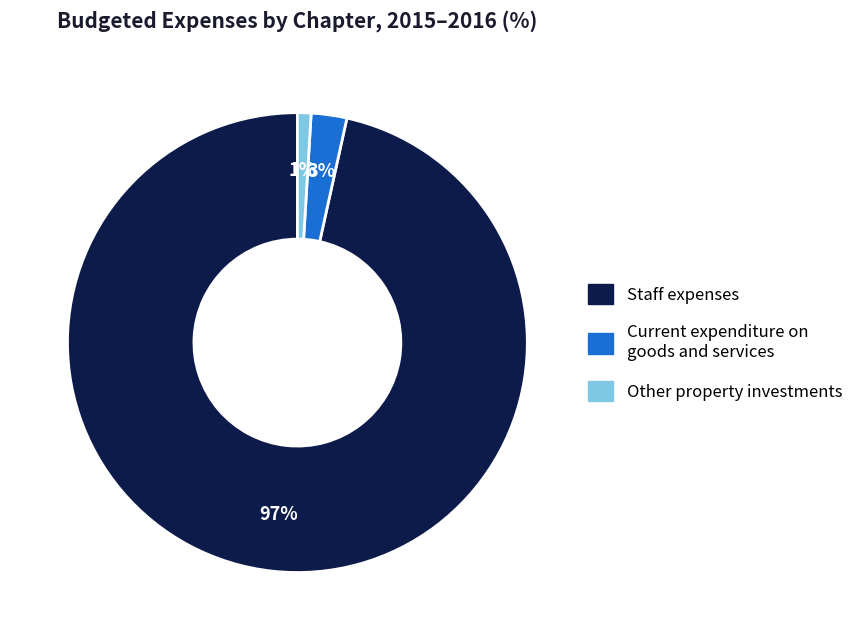

To the nearest percent, what is the average slice percentage?

33%